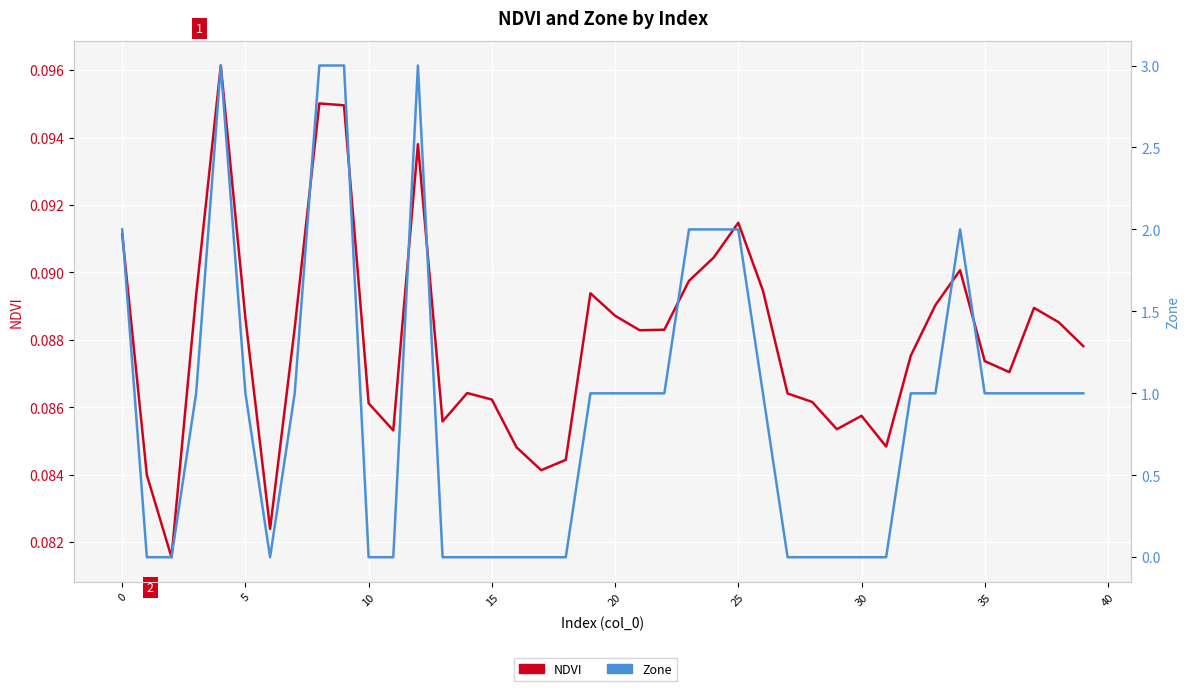

Reading left to right, extract all data points from this chart.

NDVI: 0.1	0.1	0.1	0.1	0.1	0.1	0.1	0.1	0.1	0.1	0.1	0.1	0.1	0.1	0.1	0.1	0.1	0.1	0.1	0.1	0.1	0.1	0.1	0.1	0.1	0.1	0.1	0.1	0.1	0.1	0.1	0.1	0.1	0.1	0.1	0.1	0.1	0.1	0.1	0.1
Zone: 2.0	0.0	0.0	1.0	3.0	1.0	0.0	1.0	3.0	3.0	0.0	0.0	3.0	0.0	0.0	0.0	0.0	0.0	0.0	1.0	1.0	1.0	1.0	2.0	2.0	2.0	1.0	0.0	0.0	0.0	0.0	0.0	1.0	1.0	2.0	1.0	1.0	1.0	1.0	1.0